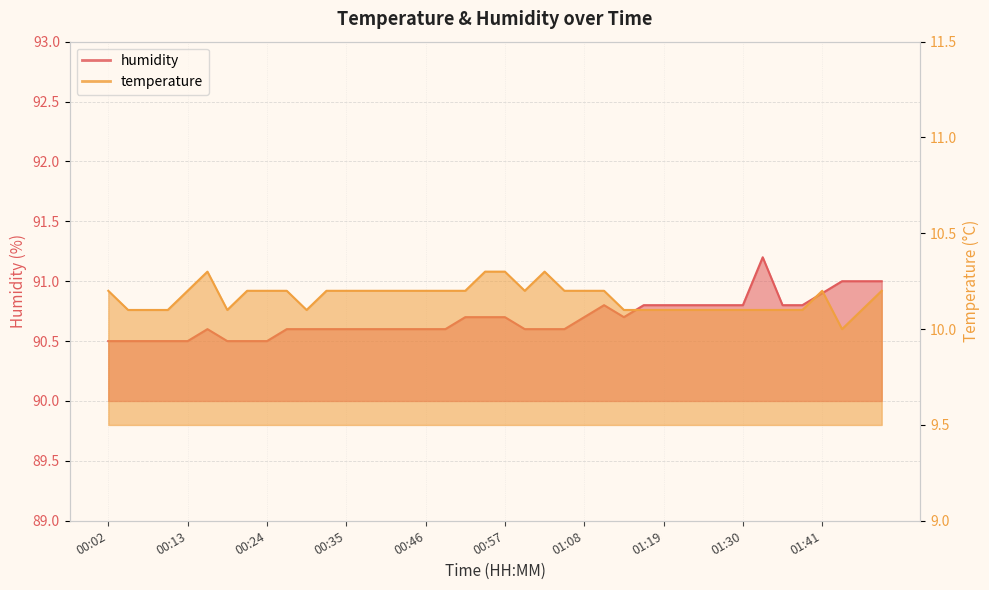

True or false: humidity has more than 0 interior local peaks.

True